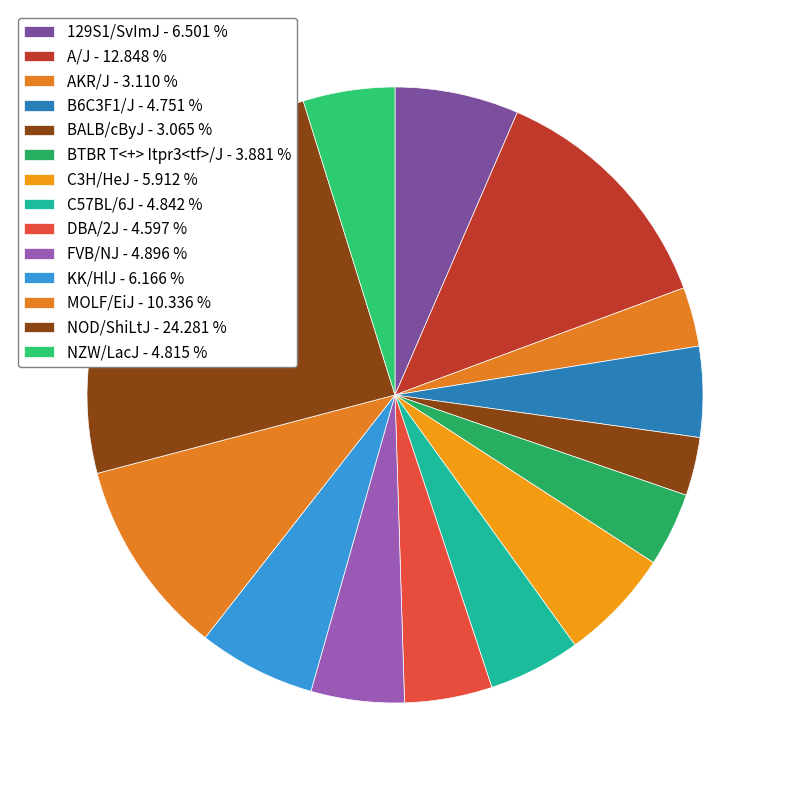

What percentage is the C3H/HeJ slice, to the nearest percent?

6%